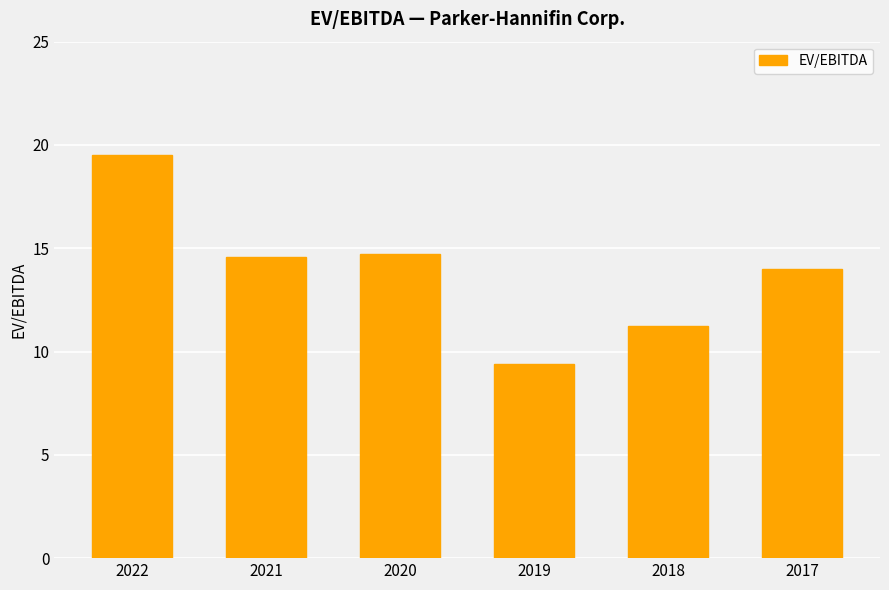

Approximately how many times larger is the value at 2022 compared to 2019?

2.1